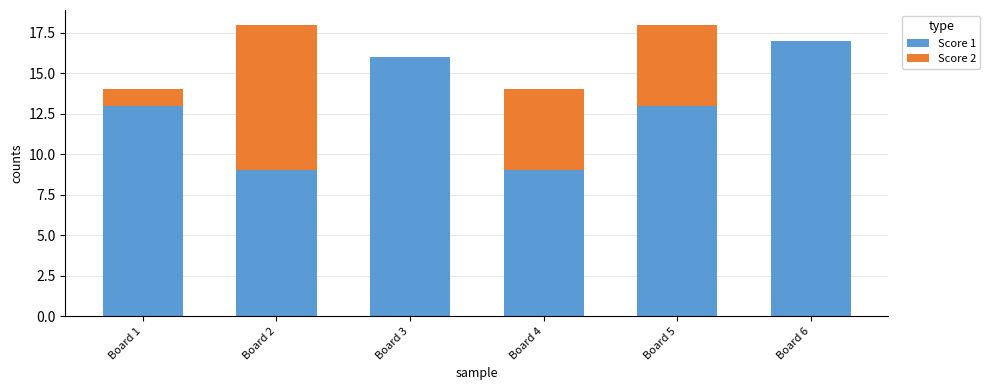

Is it true that Score 1 equals 9 at Board 2?

True